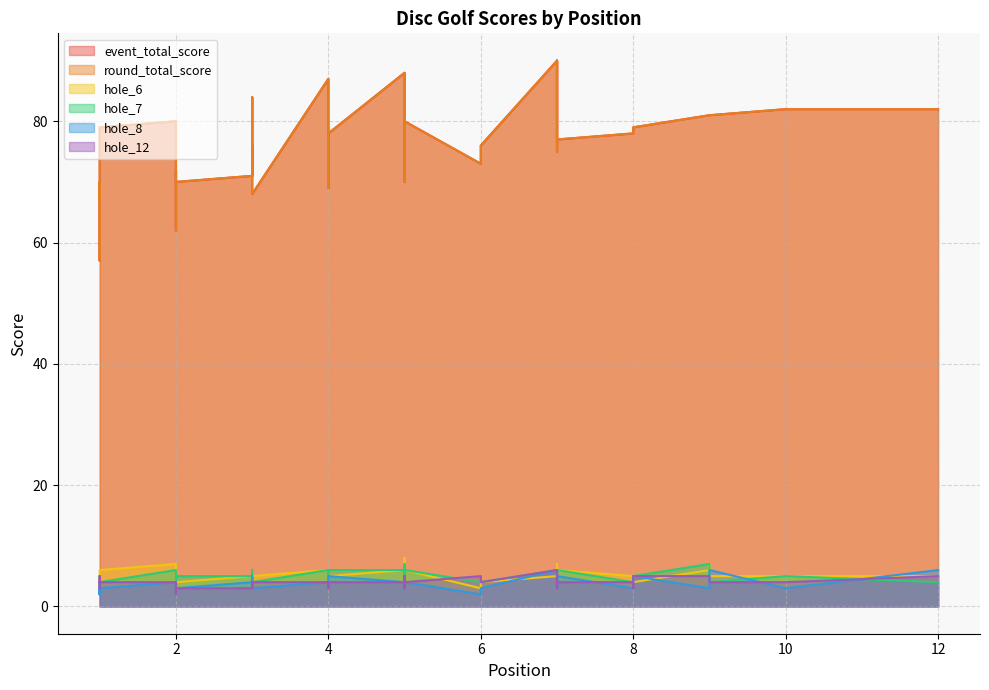

In hole_8, how many points are lower than both neighbors (excluding endpoints)?

7